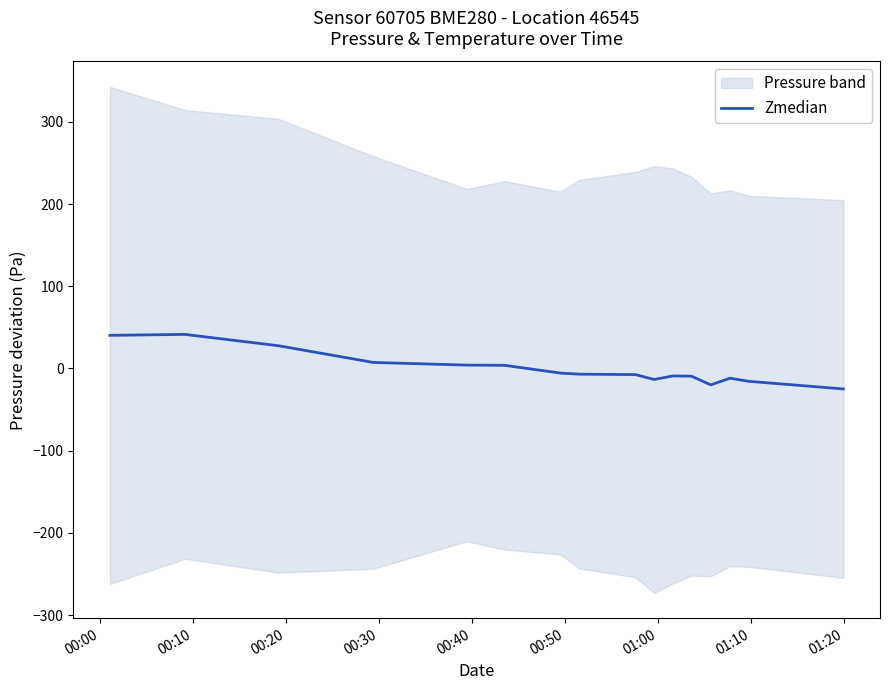

What is the greatest value displayed?

41.4